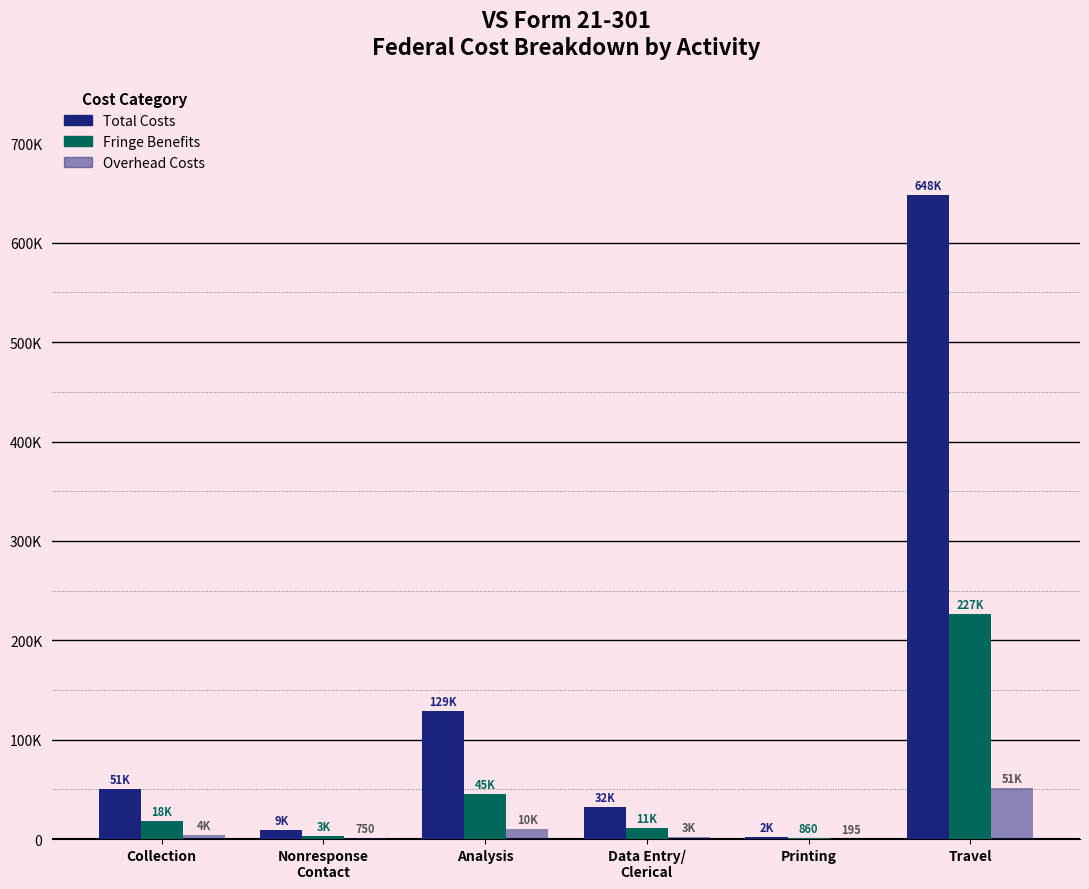

What is the sum of the Total Costs values at Analysis and Travel?

777672.0